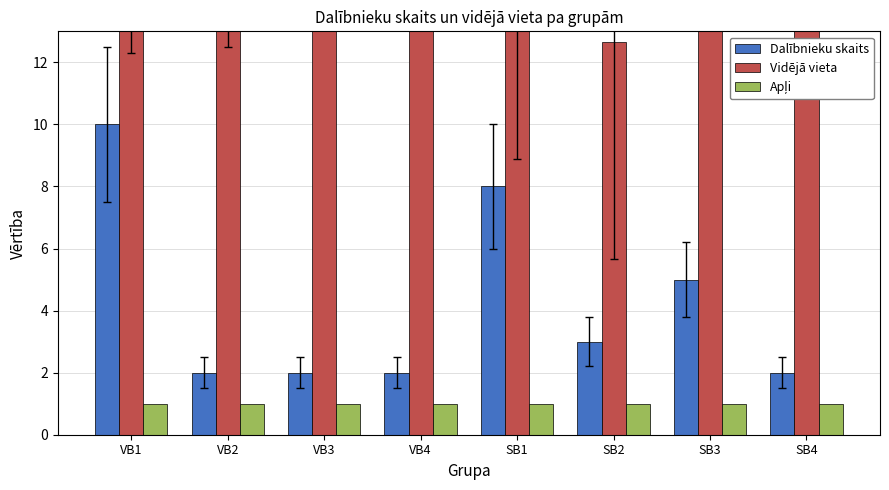

At which label does Vidējā vieta reach its minimum?

SB2